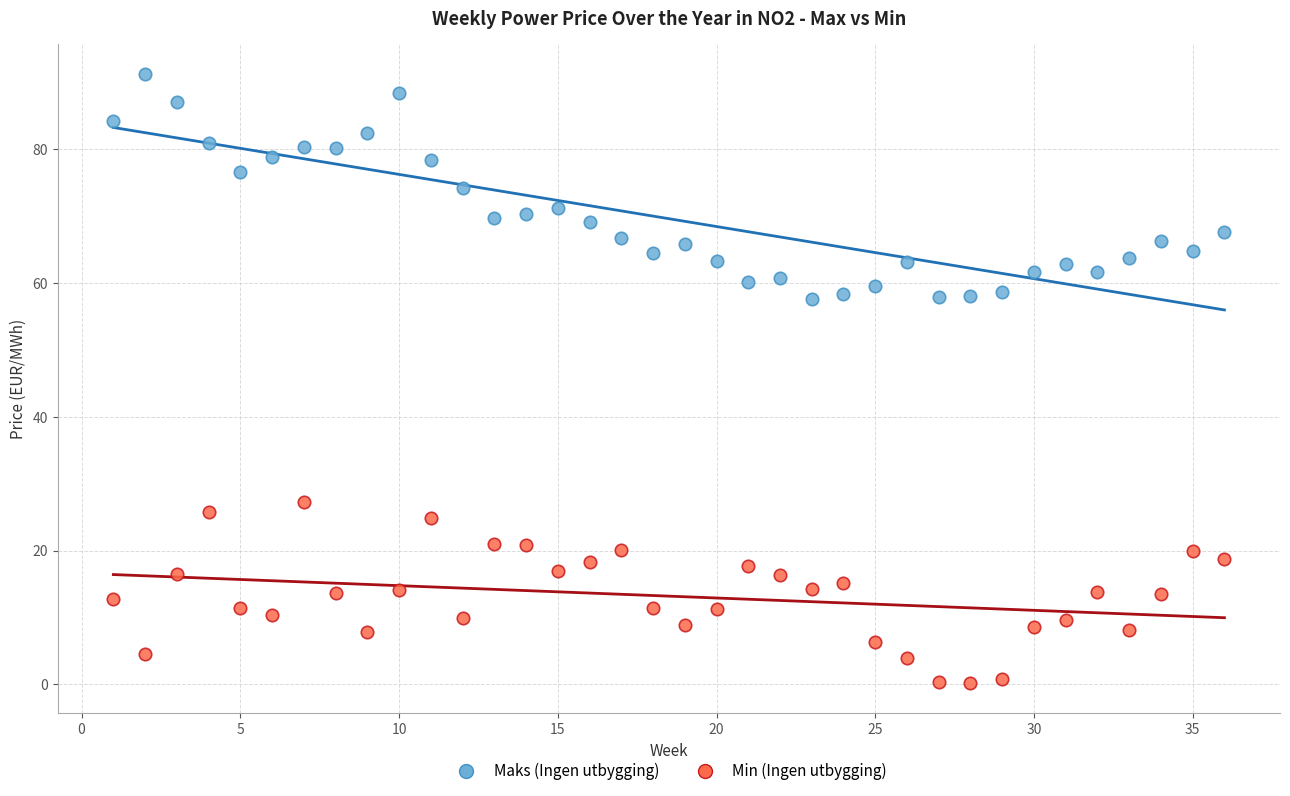

What is the X range (max minus min) for the scatter plot?

35.0